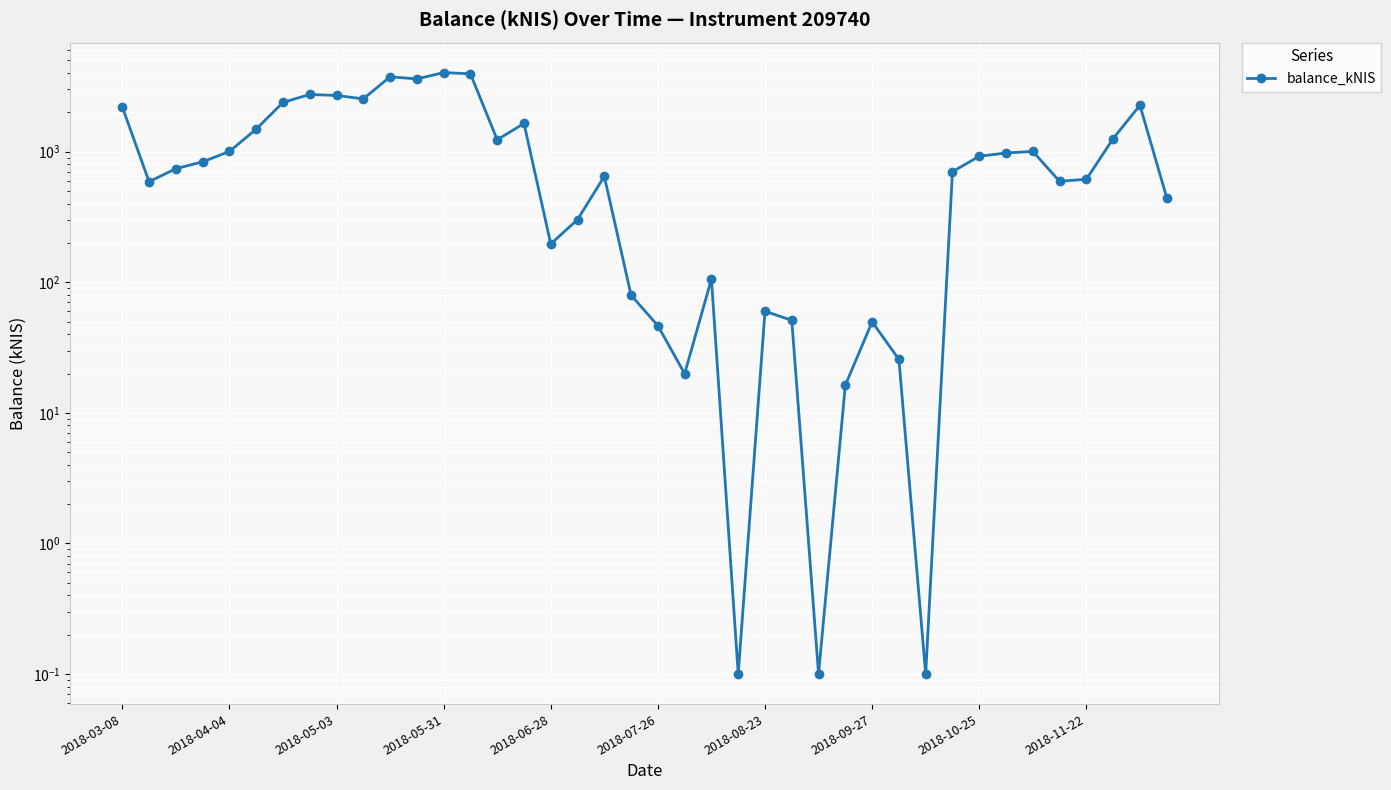

What is the difference between the maximum and minimum values?

4028.6